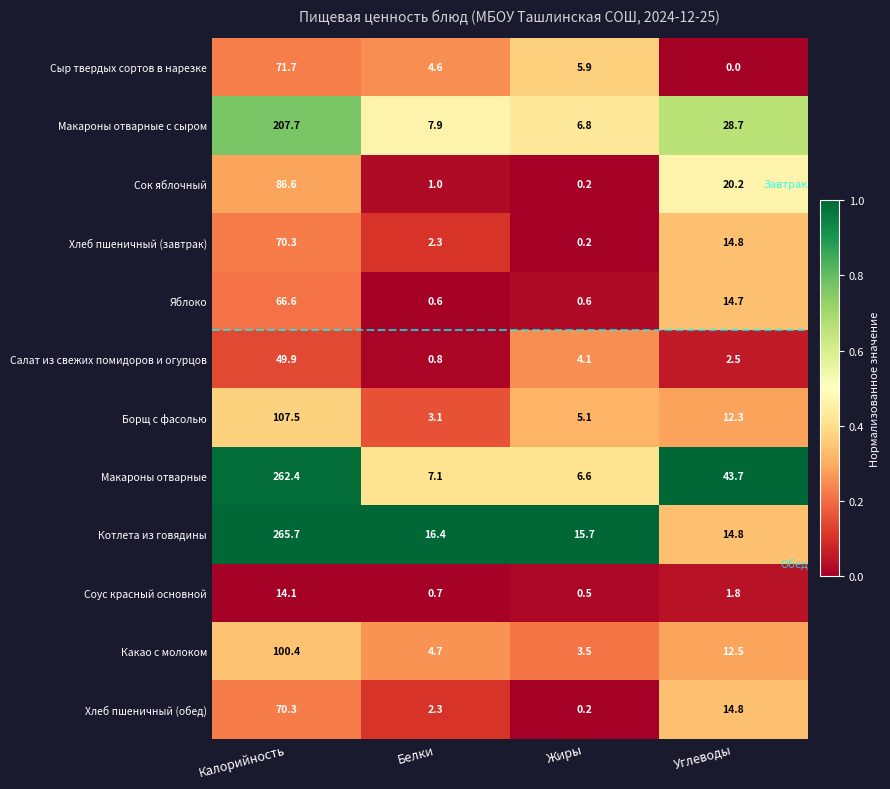

What is the difference between the highest and lowest values at Белки?

15.8